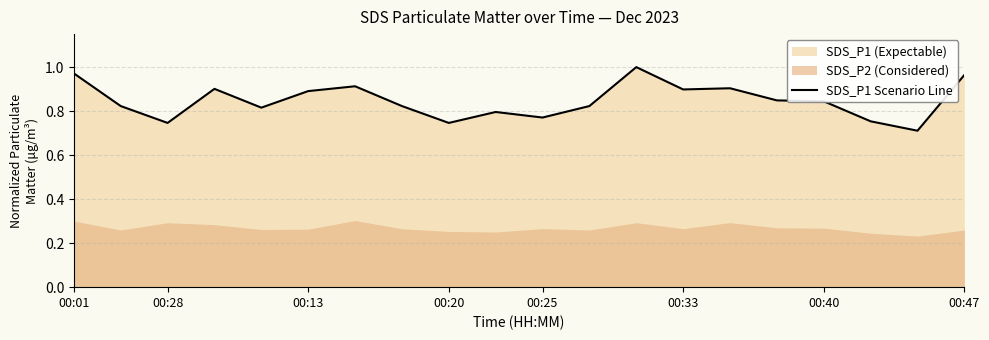

What position from the left is 18?

19